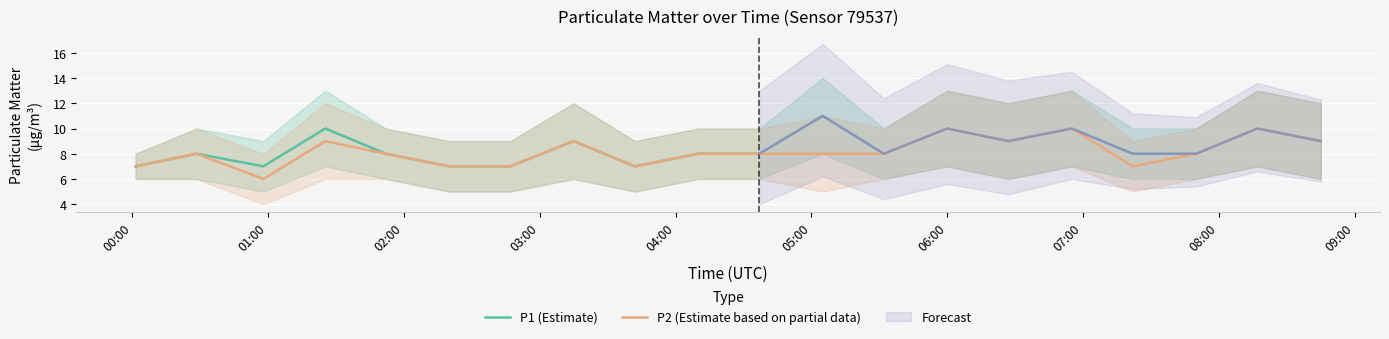

At how many categories does at least one series exceed 8?

8